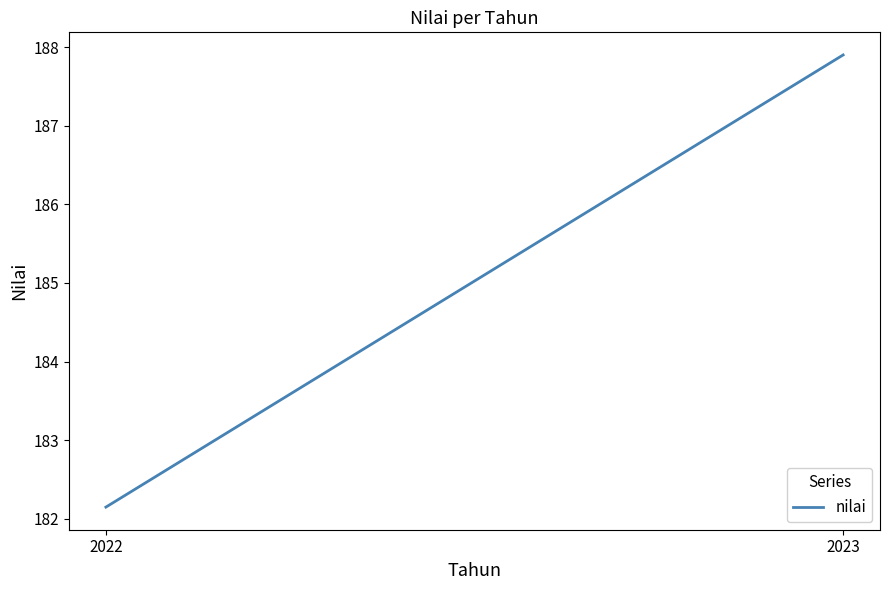

The chart shows a value of 284.9 at 2023. True or false?

False